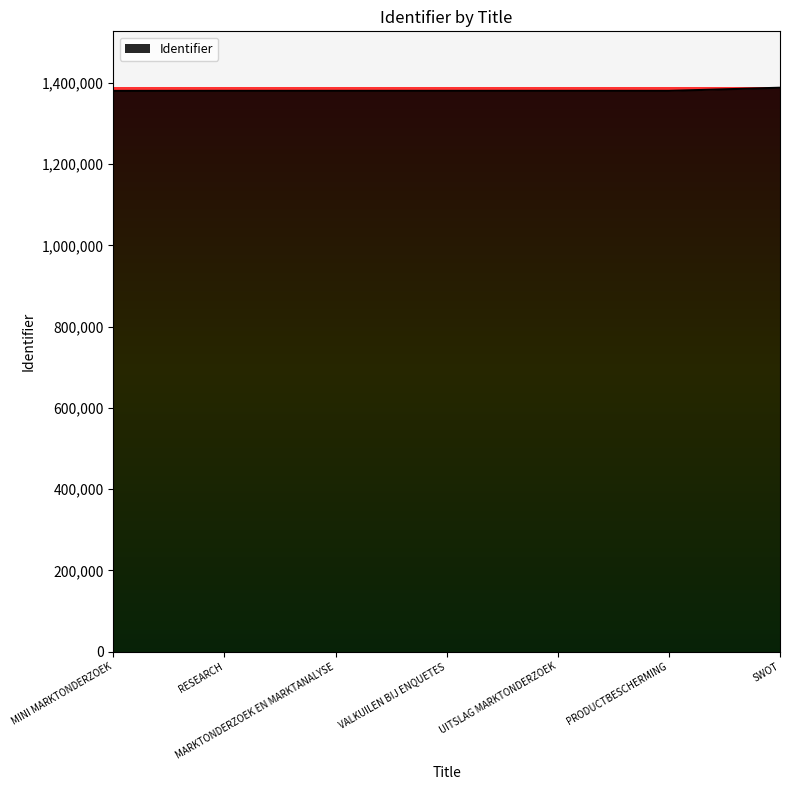

What is the maximum value shown in the chart?

1387704